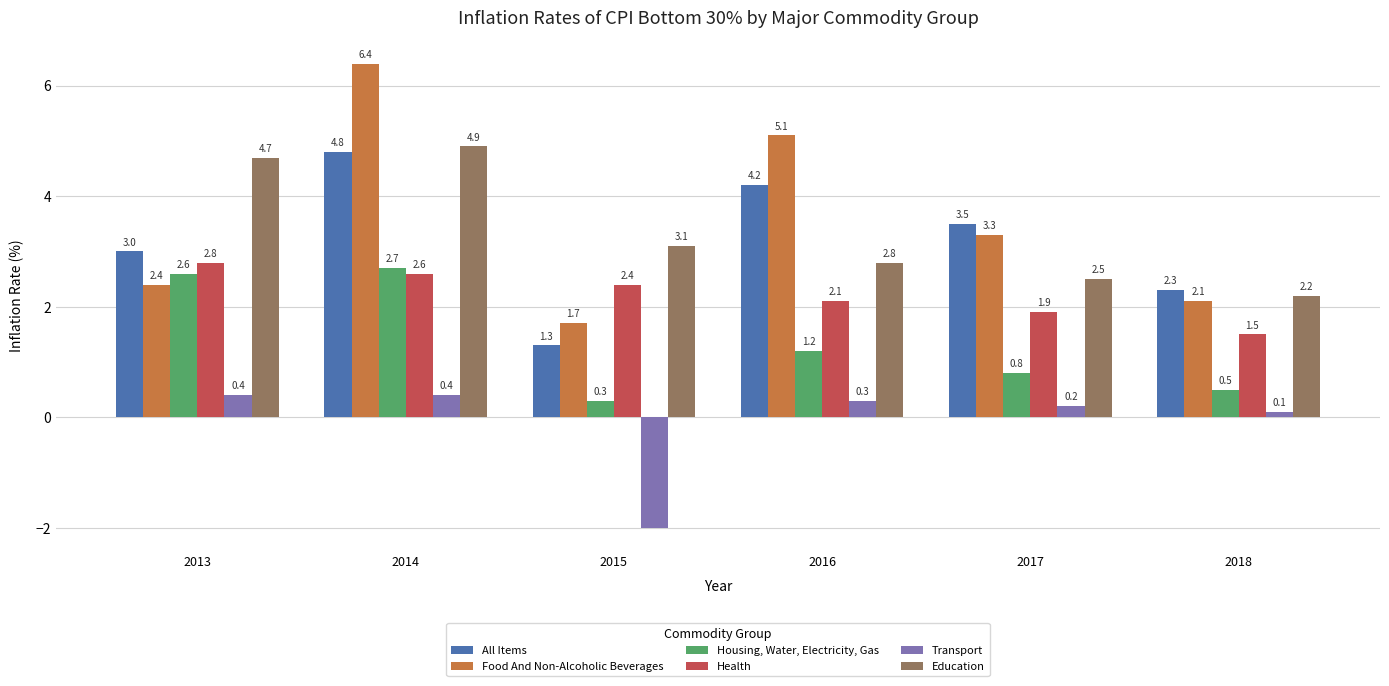

What value does the Transport series have at 2014?

0.4